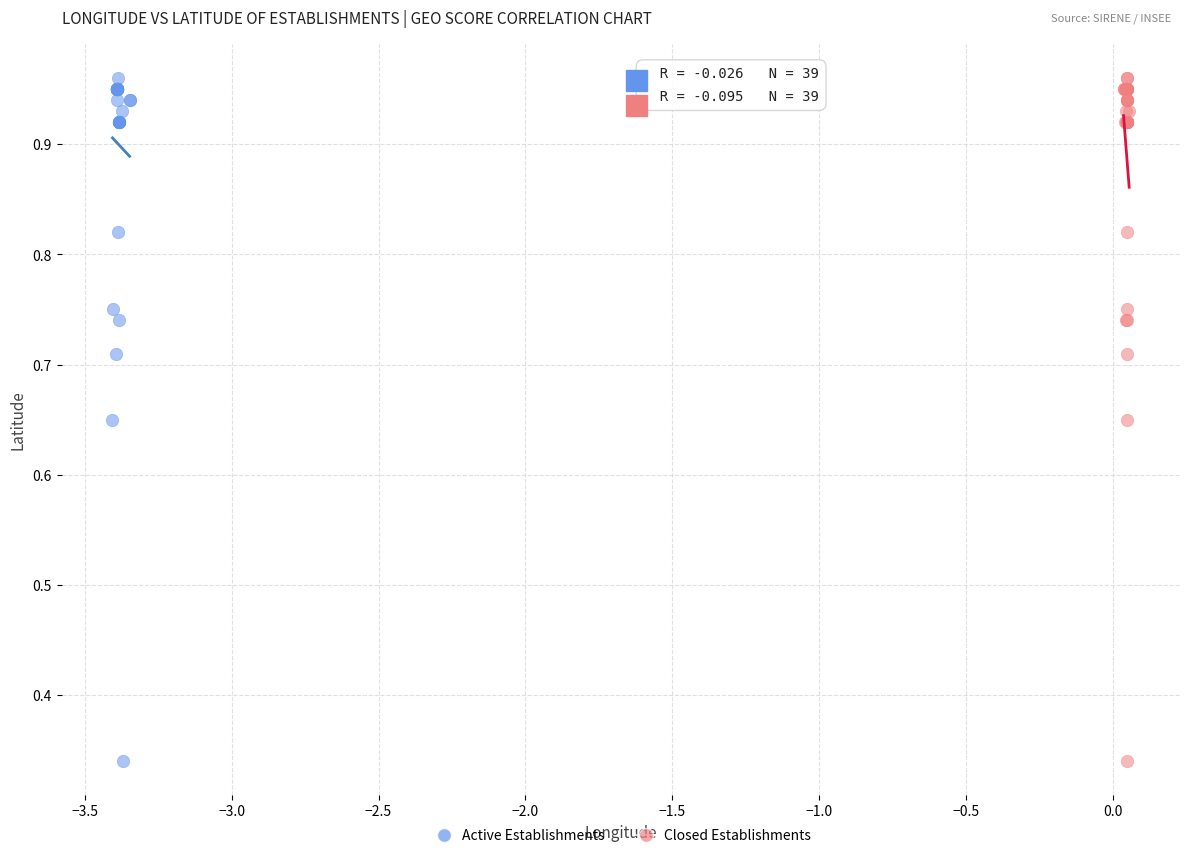

What are all the series names shown in the legend?

Active Establishments, Closed Establishments